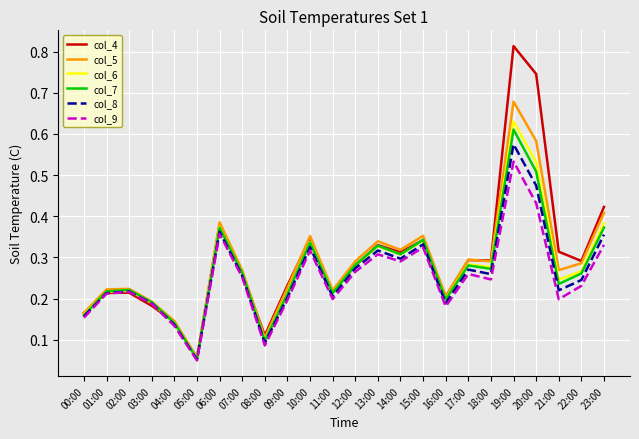

Is it true that col_4 equals 0.1 at 13:00?

False